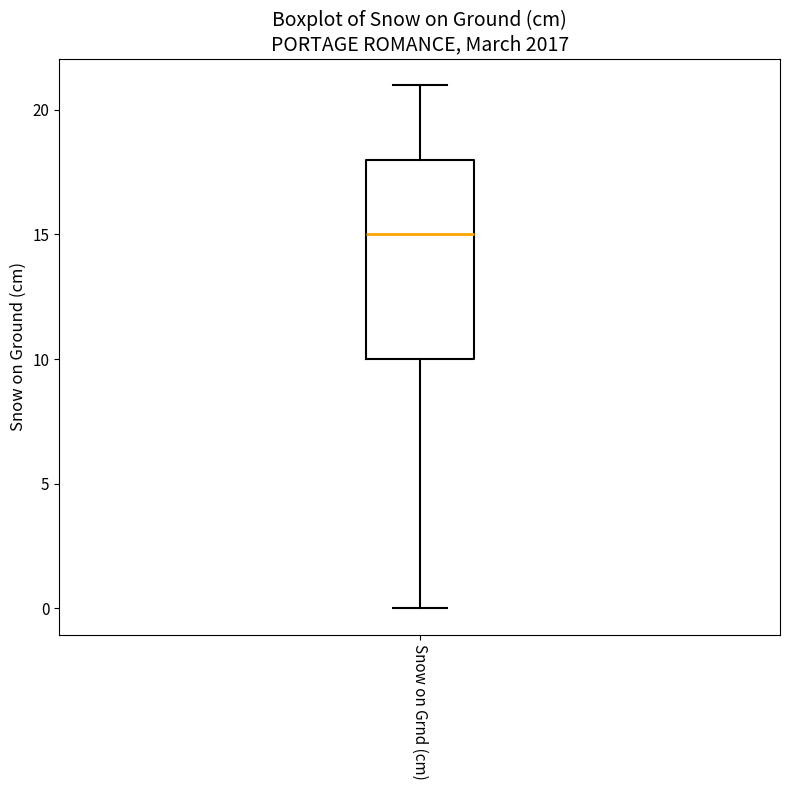

Where is the lower edge of the box for Snow on Grnd (cm) on the y-axis? The values are not printed on the chart, so give them approximately, as read against the axis.

10